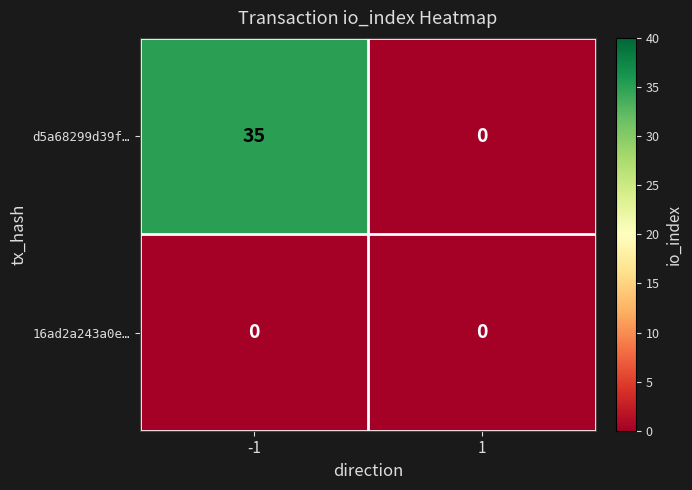

Reading left to right, list all the values displayed in this chart.

d5a68299d39f…: 35	0
16ad2a243a0e…: 0	0